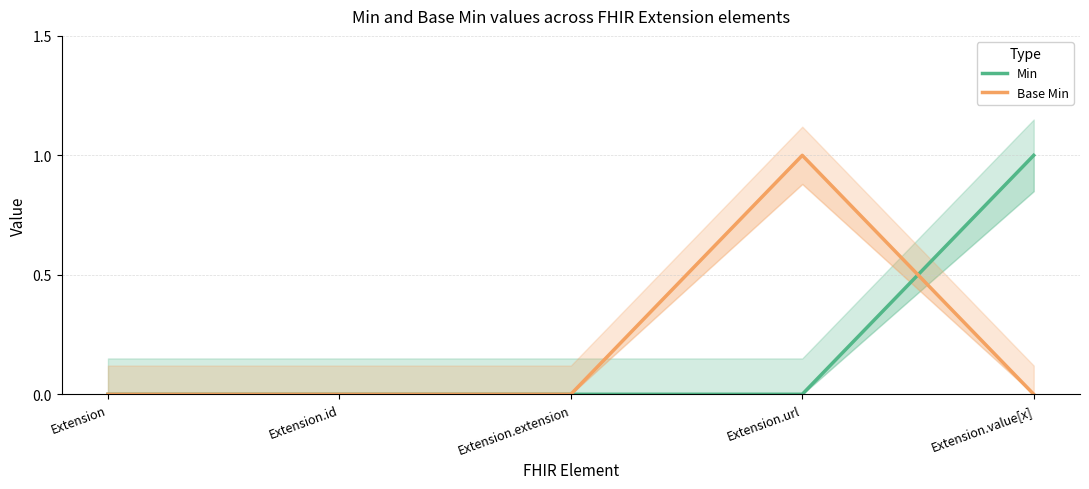

Which label corresponds to the largest value in the chart?

Extension.value[x]